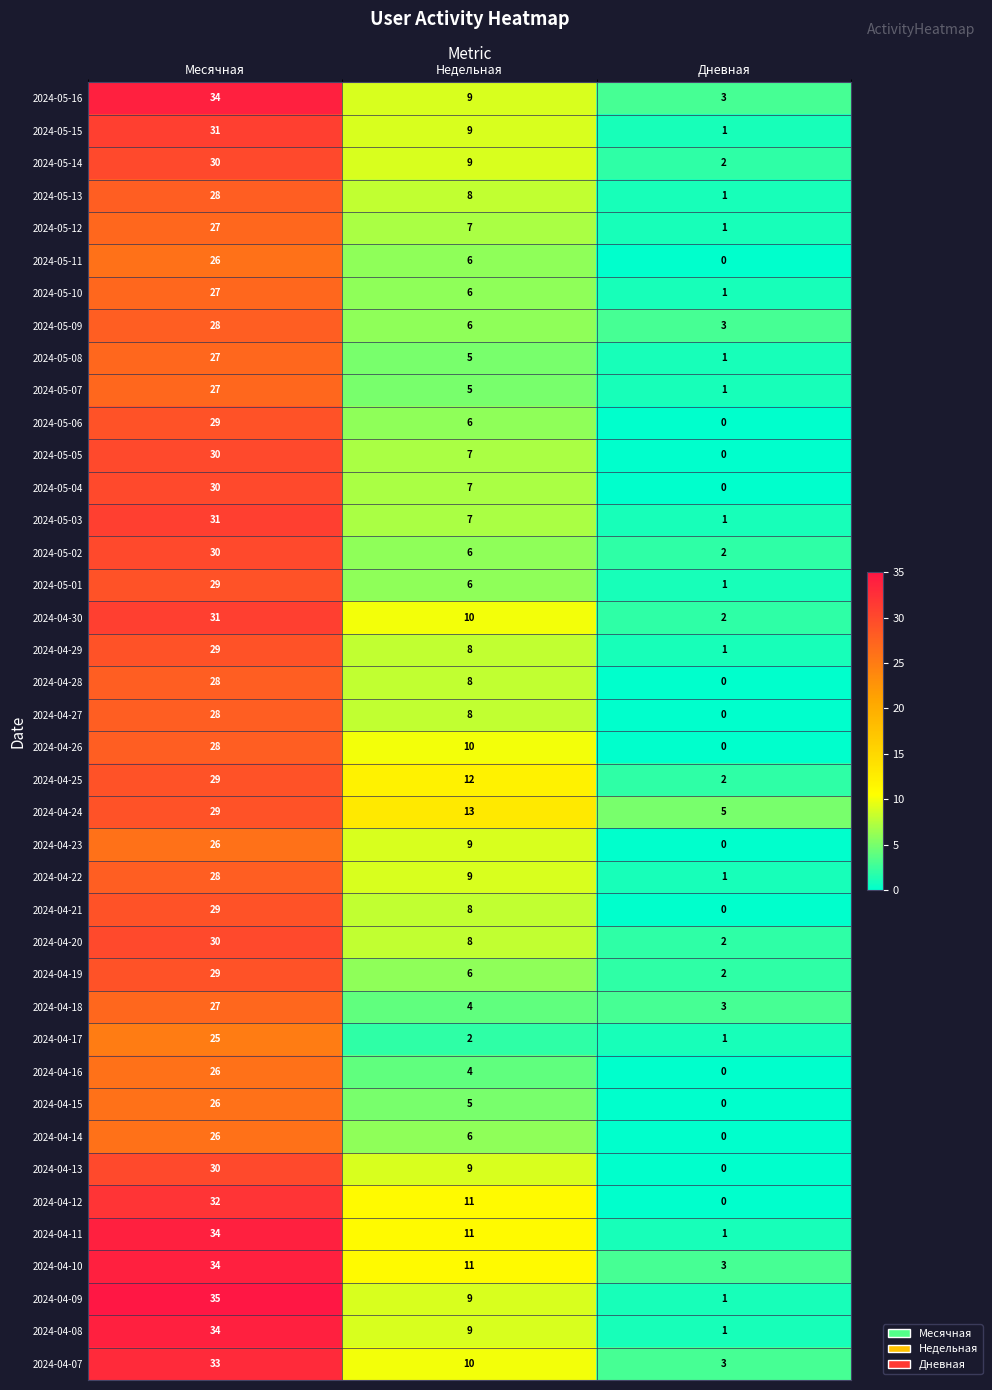

Rank the categories by 2024-05-14 value from lowest to highest.

Дневная, Недельная, Месячная